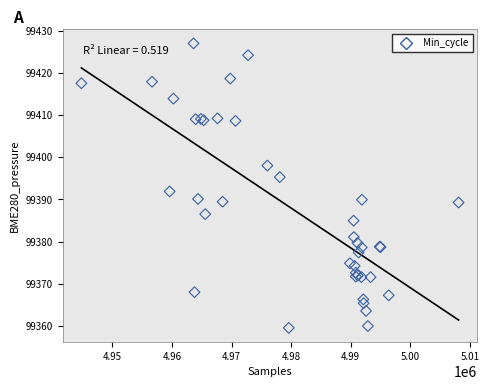

What Y value in the scatter plot is closest to 99393?

99391.9